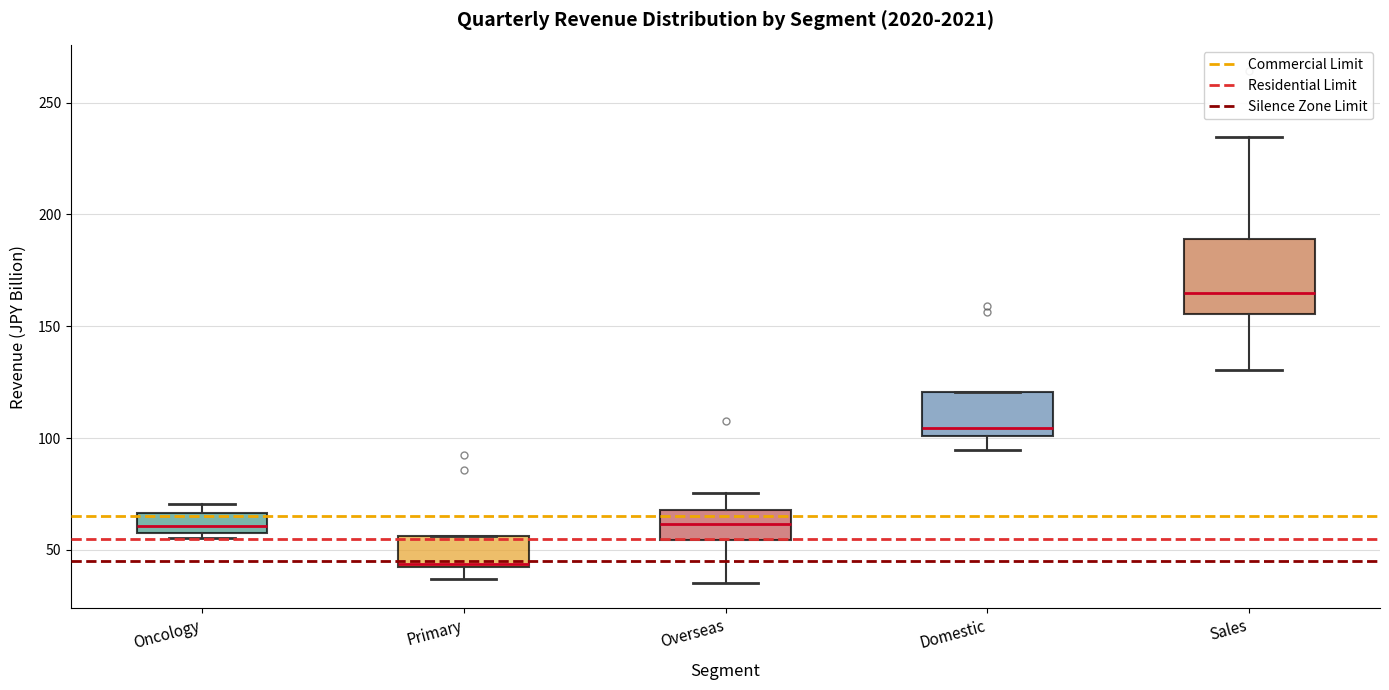

Reading left to right, transcribe this box plot: for each box, give where its median line is, the range the box spans, and where its two whiskers end, as read against the y-axis. The values are not printed on the chart, so give them approximately, as read against the axis.

Oncology: median 60, box 55 to 65, whiskers 55 (just below the box's lower edge) to 70
Primary: median 45, box 45 to 55, whiskers 35 to 55
Overseas: median 60, box 55 to 70, whiskers 35 to 75
Domestic: median 105, box 100 to 120, whiskers 95 to 120
Sales: median 165, box 155 to 190, whiskers 130 to 235